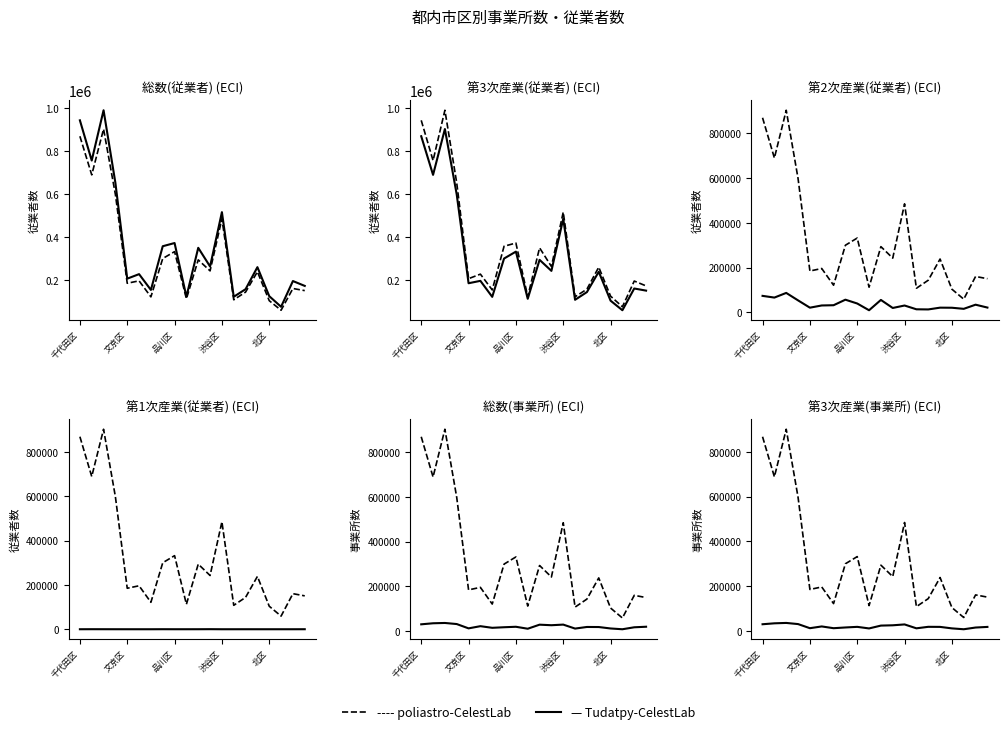

Reading left to right, list all the values displayed in this chart.

総数(従業者): 942339	755348	989196	651285	206165	227175	153761	356931	371830	122466	349551	262689	515503	121982	157249	259658	124765	75404	195069	172477
第3次産業(従業者): 868350	688778	901895	597390	184826	196017	121532	299800	331884	112593	293620	242363	484526	107892	143738	238256	103745	59287	160421	150560
第2次産業(従業者): 73952	66354	87147	53837	21307	31156	32229	56943	39903	9823	55834	19988	30959	14080	13459	21382	21004	16117	34634	21792
第1次産業(従業者): 37	216	154	58	32	2	0	188	43	50	97	338	18	10	52	20	16	0	14	125
総数(事業所): 31065	35745	37116	32274	13018	22770	15492	18024	20123	11389	29497	27034	29816	12068	19246	18962	12536	9060	17825	20278
第3次産業(事業所): 29111	33276	35006	29860	11456	19307	11432	14693	17444	10392	23090	24420	28321	10876	17601	17273	10616	6724	14413	17175